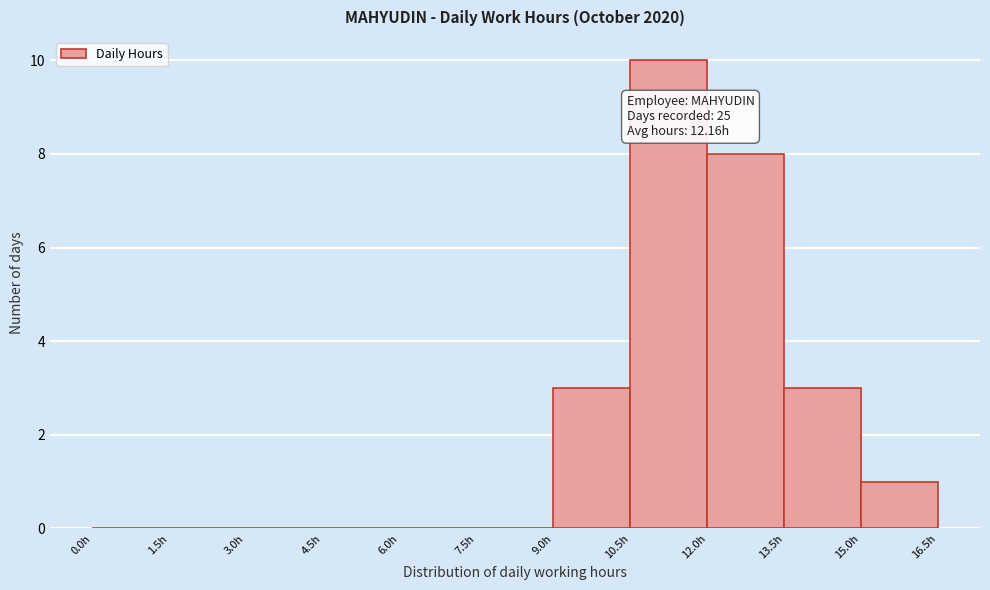

Over which range of the x-axis is the bar tallest?

10.5 to 12.0